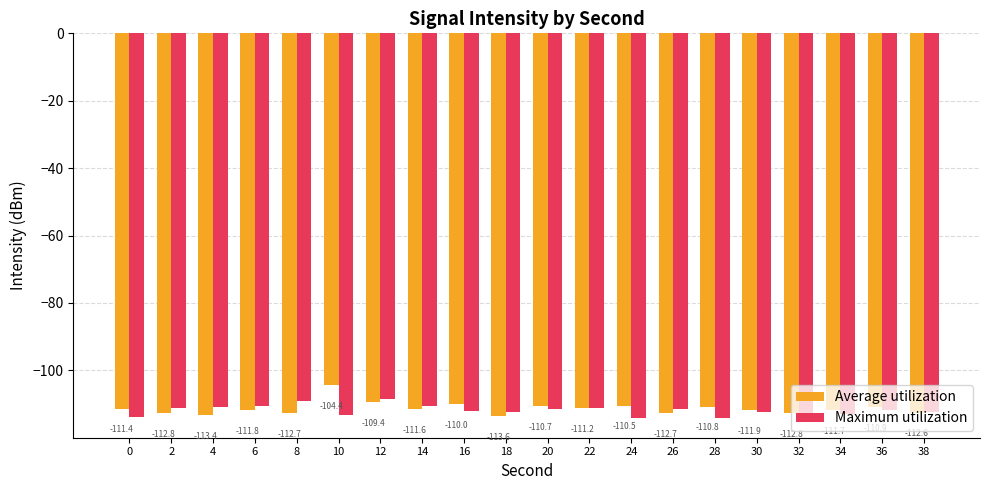

Rank the series by their maximum value, from highest to lowest.

Average utilization, Maximum utilization